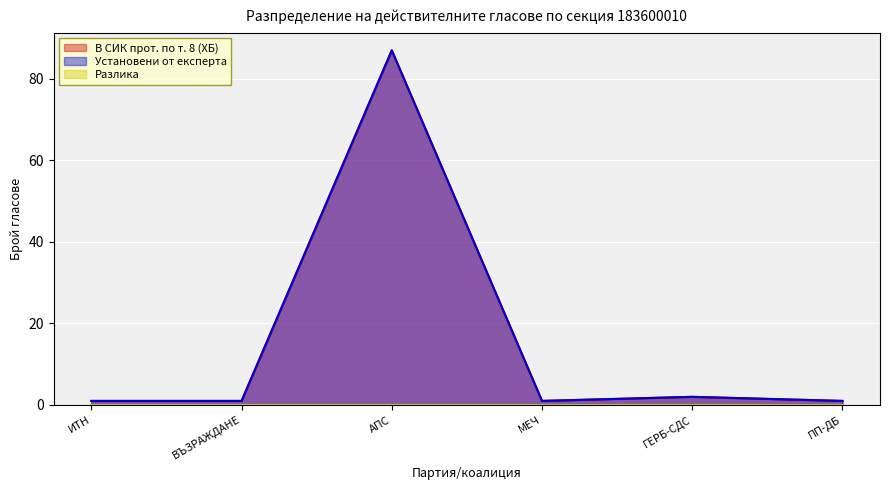

Is it true that В СИК прот. по т. 8 (ХБ) equals 2 at ГЕРБ-СДС?

True